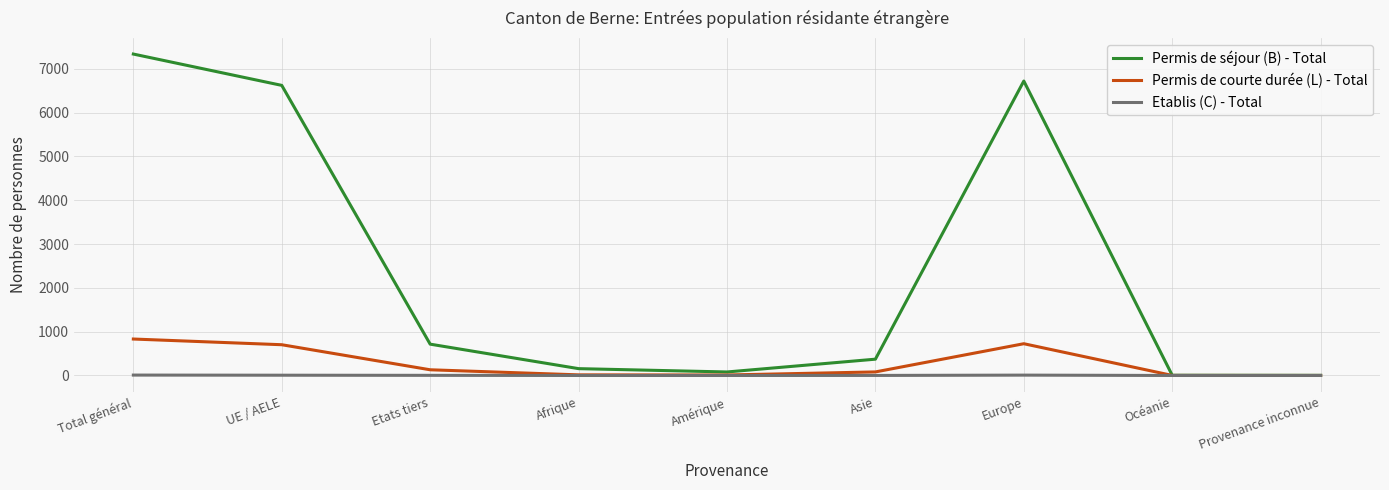

Where is the first local maximum for Permis de courte durée (L) - Total?

Europe